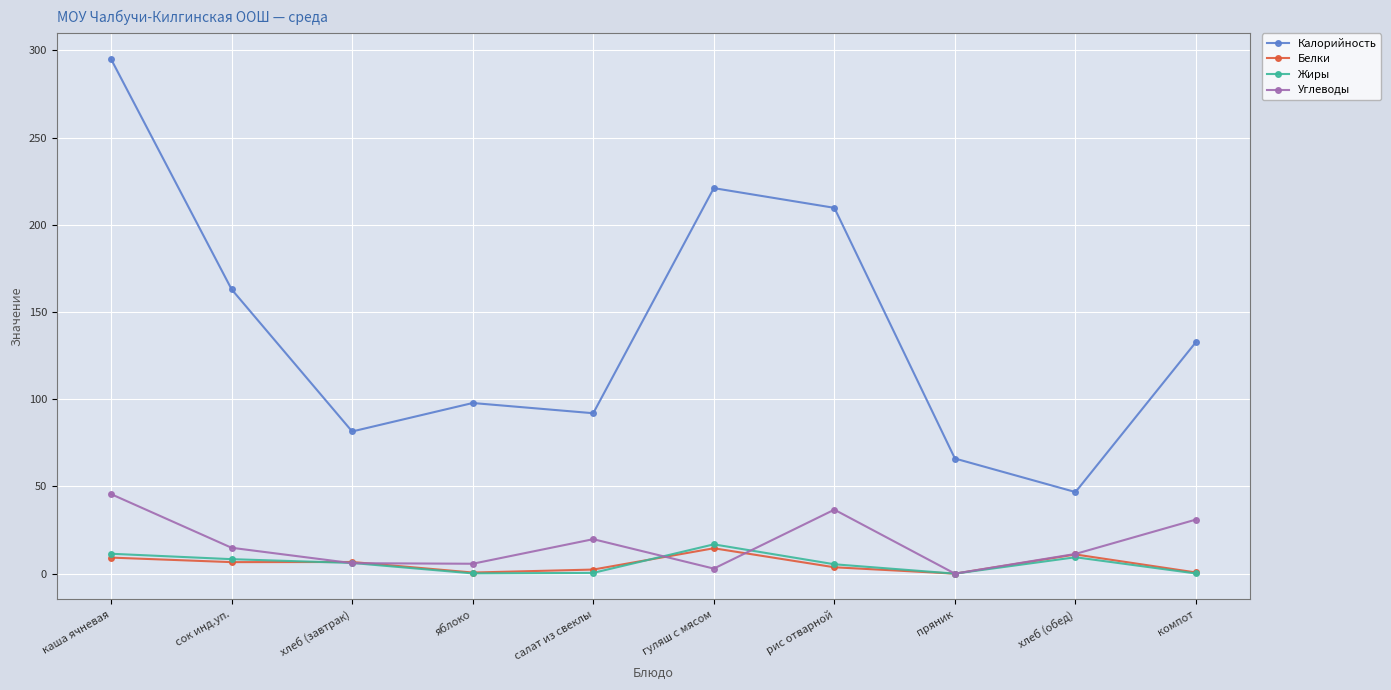

At which category is the sum across all series the highest?

каша ячневая